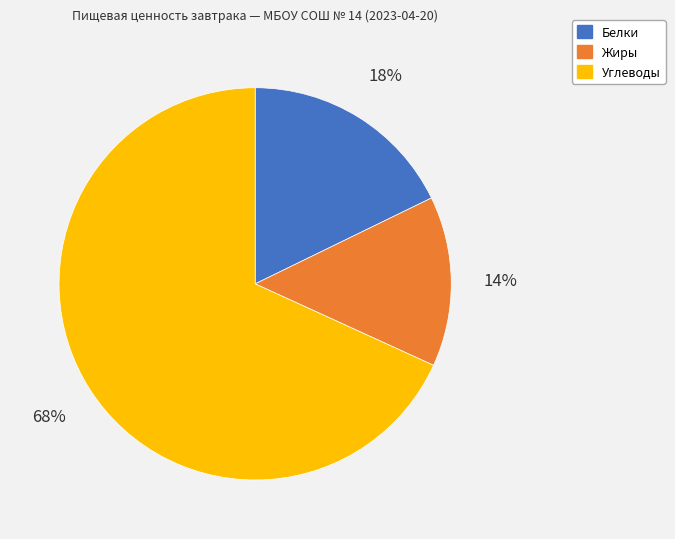

To the nearest percent, what is the difference between the Углеводы and Жиры slice percentages?

54%